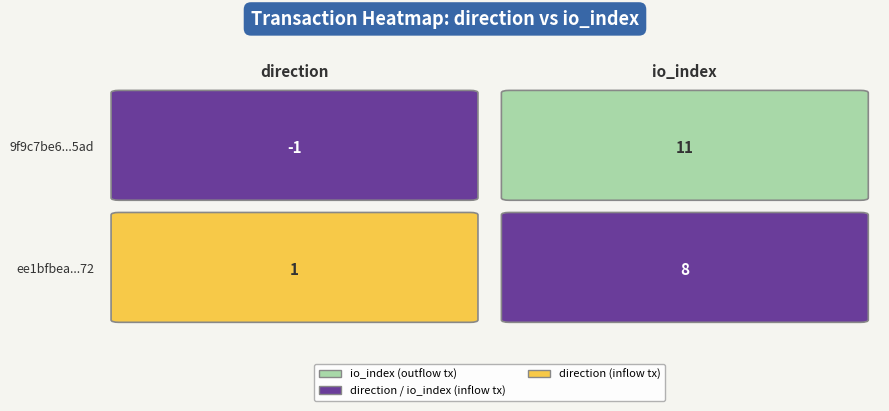

What value does the 9f9c7be6ef2e1f878190aaa9c8b415b0235d5ad series have at direction?

-1